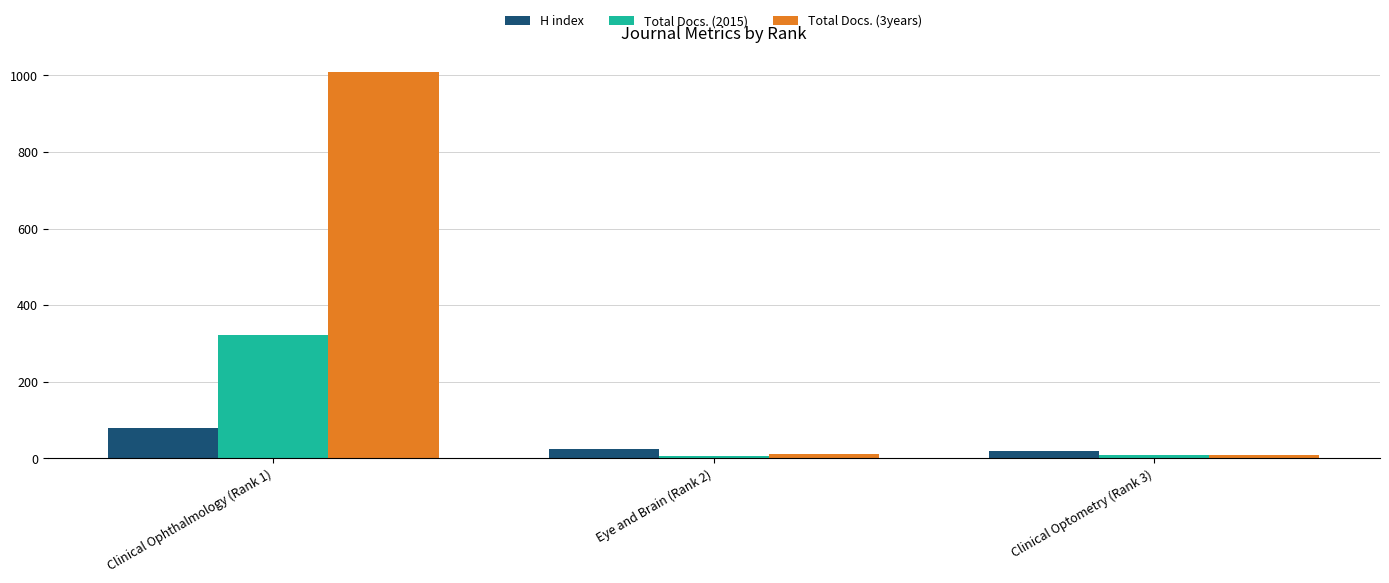

Which series has the widest spread of values?

Total Docs. (3years)